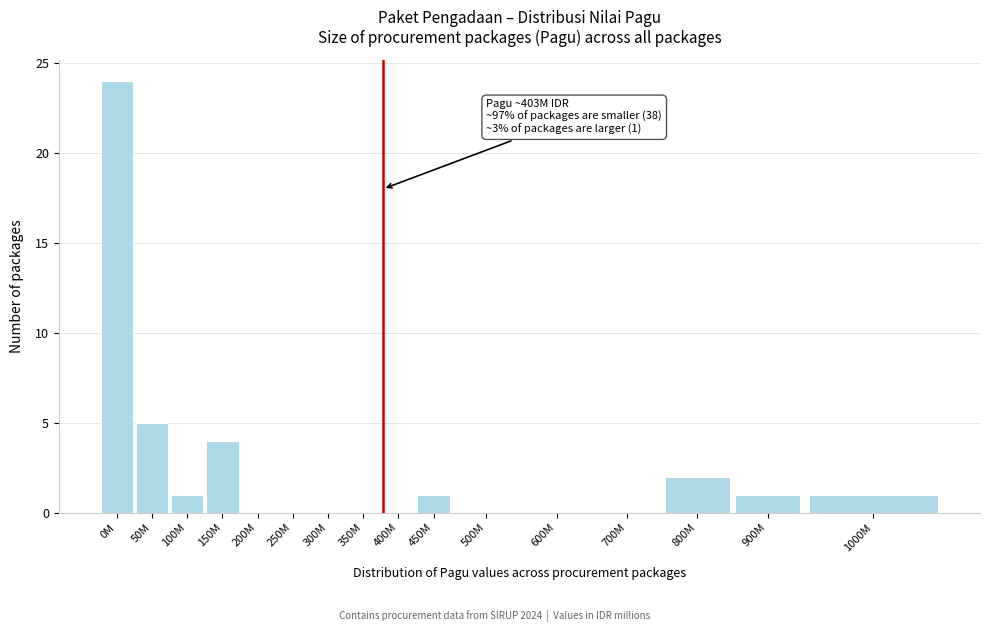

Reading left to right, list all the values displayed in this chart.

0M=24	50M=5	100M=1	150M=4	200M=0	250M=0	300M=0	350M=0	400M=0	450M=1	500M=0	600M=0	700M=0	800M=2	900M=1	1000M=1